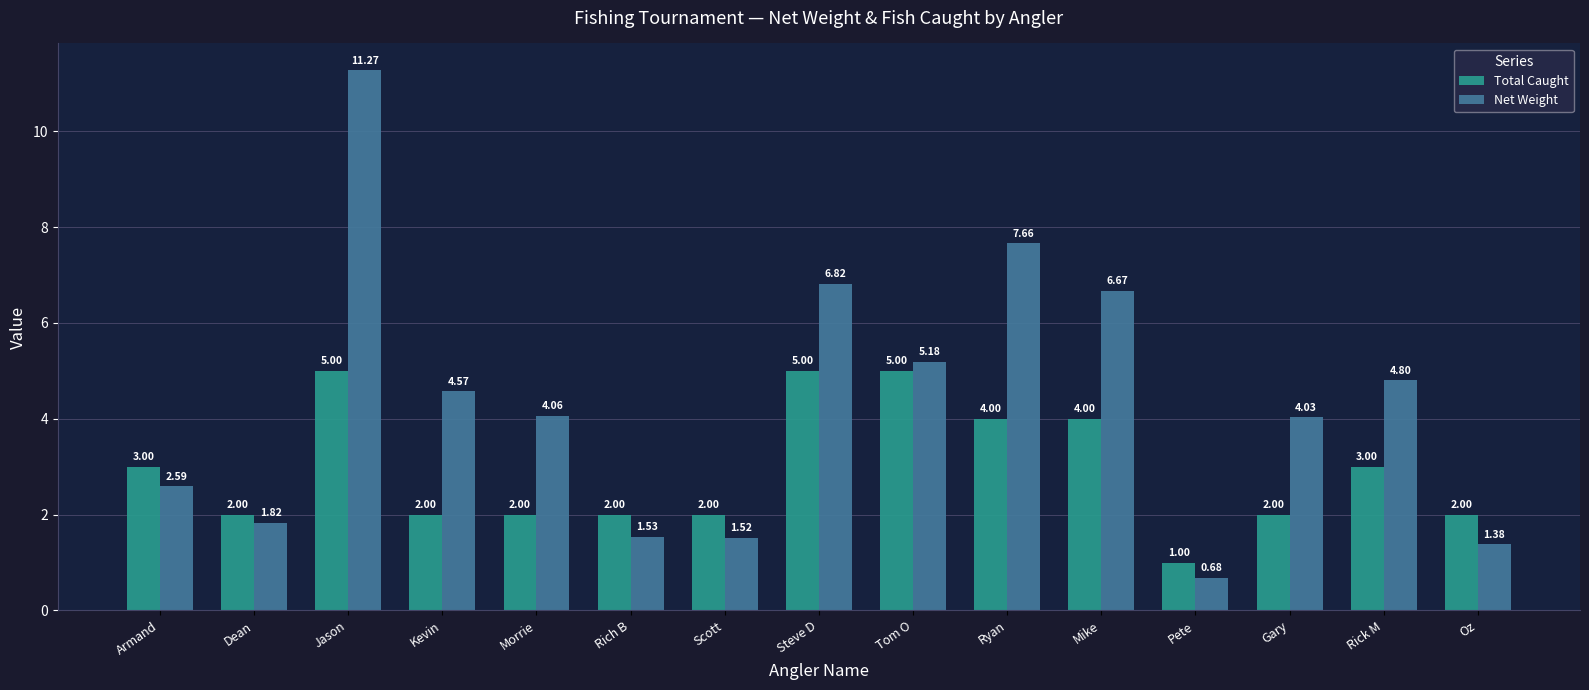

List the labels in order of Net Weight value, smallest first.

Pete, Oz, Scott, Rich B, Dean, Armand, Gary, Morrie, Kevin, Rick M, Tom O, Mike, Steve D, Ryan, Jason